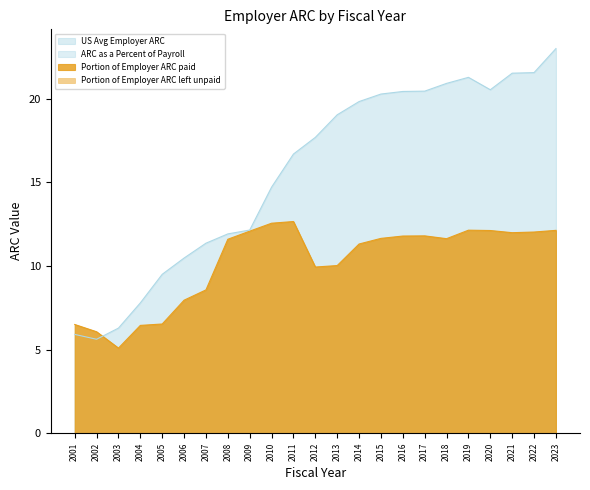

Where is US Avg Employer ARC nearest to the value 14?

2010